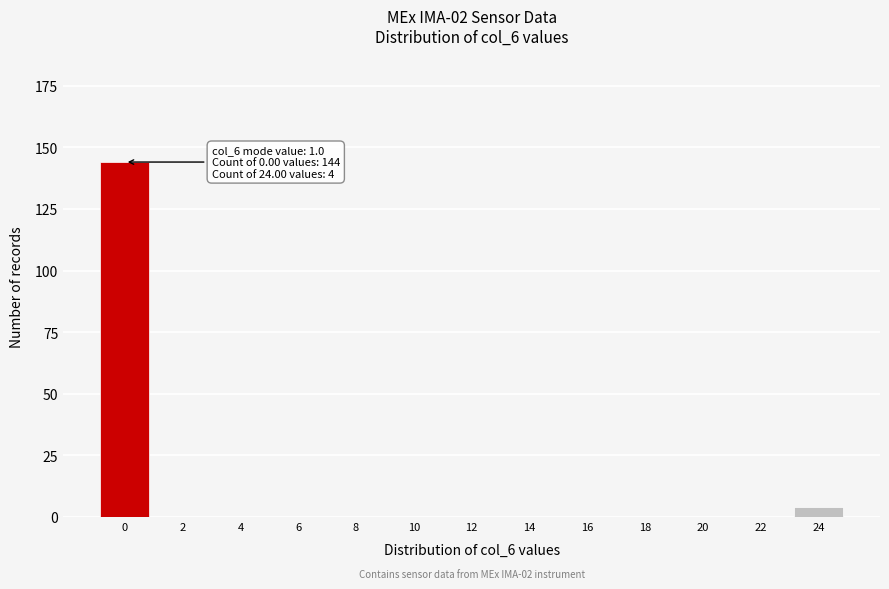

Reading right to left, what are all the values shown in this chart?

24=4	22=0	20=0	18=0	16=0	14=0	12=0	10=0	8=0	6=0	4=0	2=0	0=144